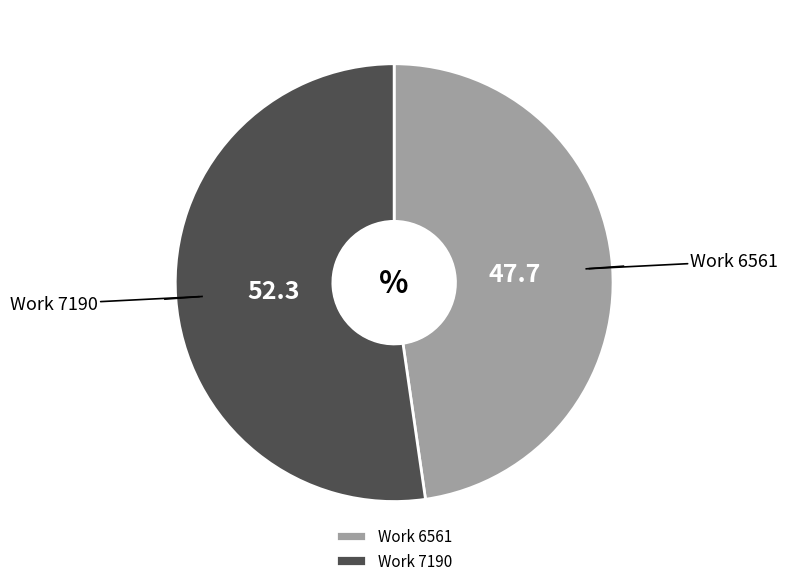

What is the smallest slice in the pie chart?

Work 6561